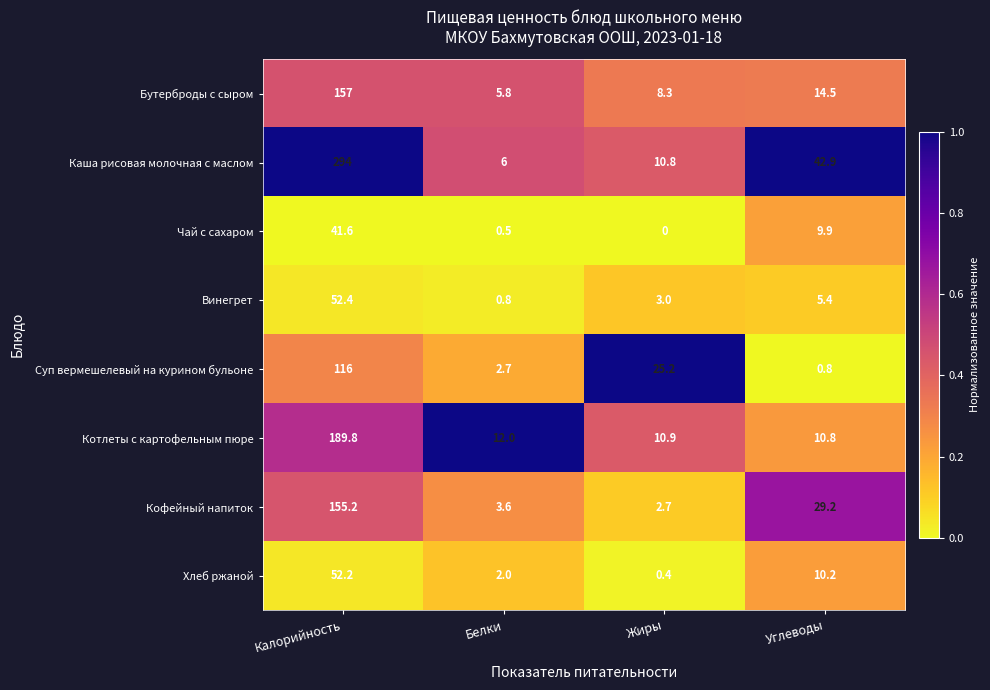

What is the greatest value displayed?

294.0